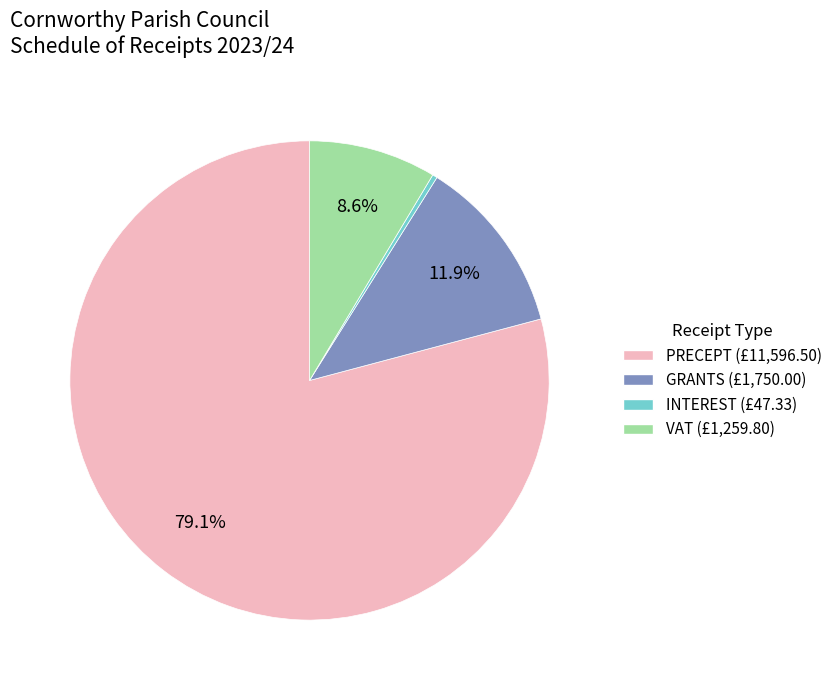

Count the number of slices in the pie.

4